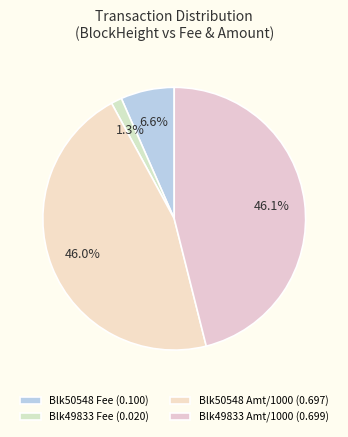

Which slice is the largest?

49833